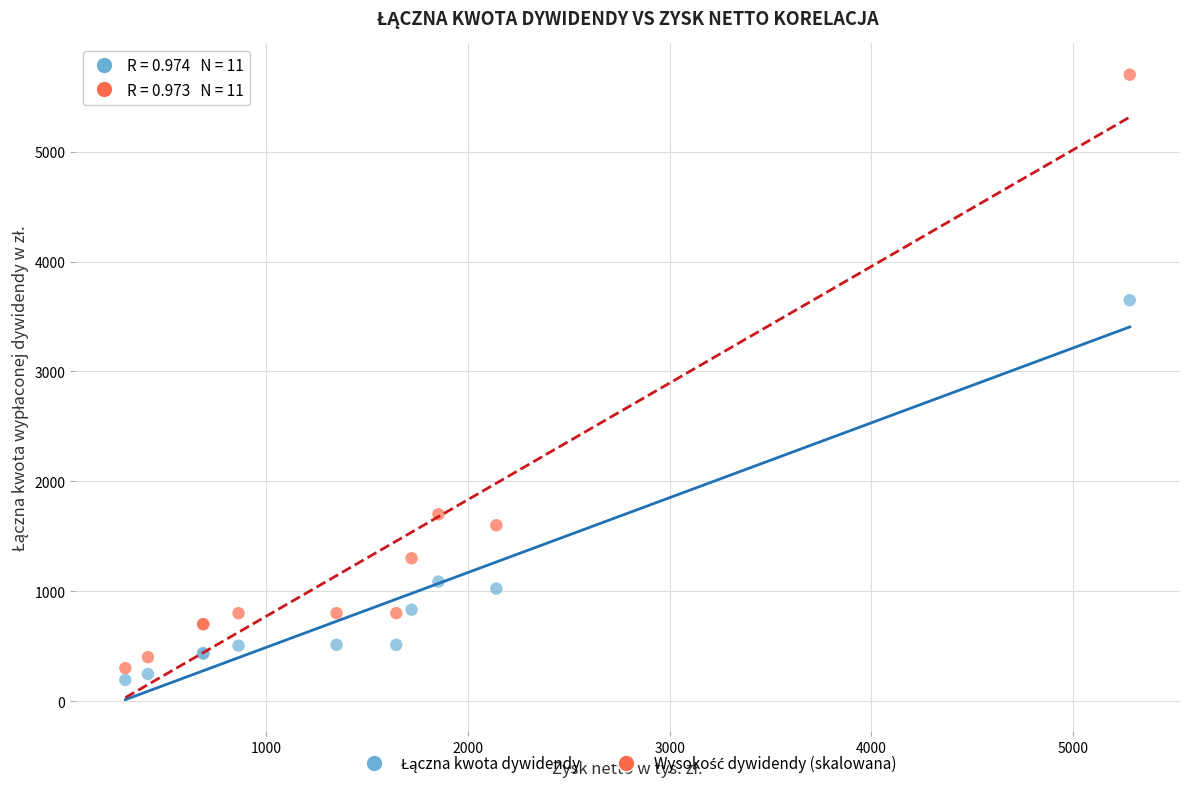

What is the X range (max minus min) for the scatter plot?

4979.0